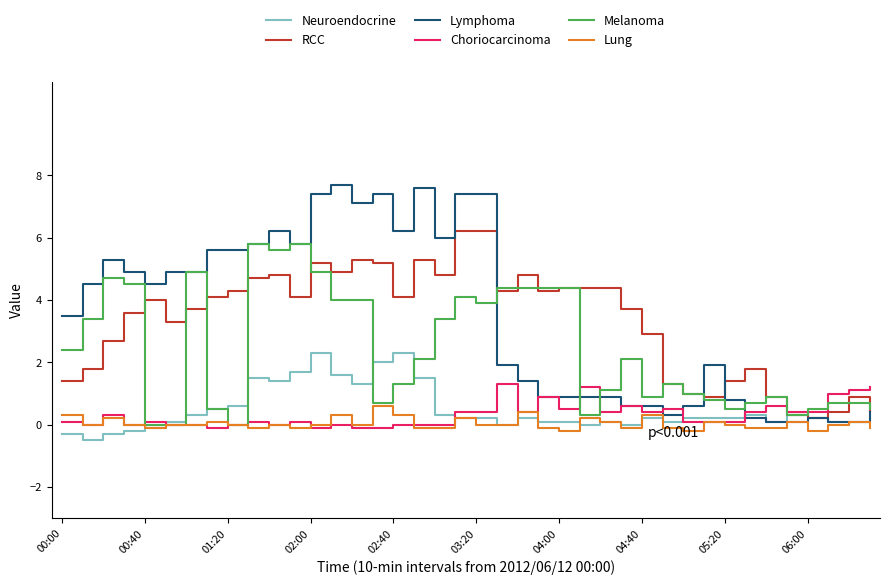

Which series has the widest spread of values?

Lymphoma